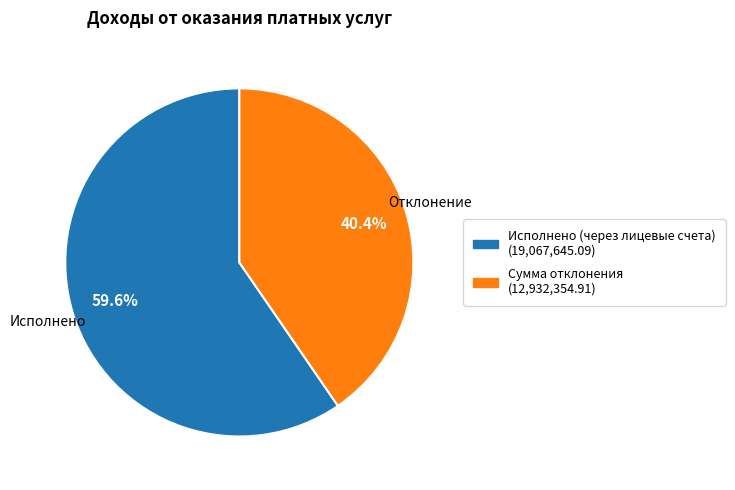

True or false: Исполнено (через лицевые счета) accounts for 70% of the total.

False